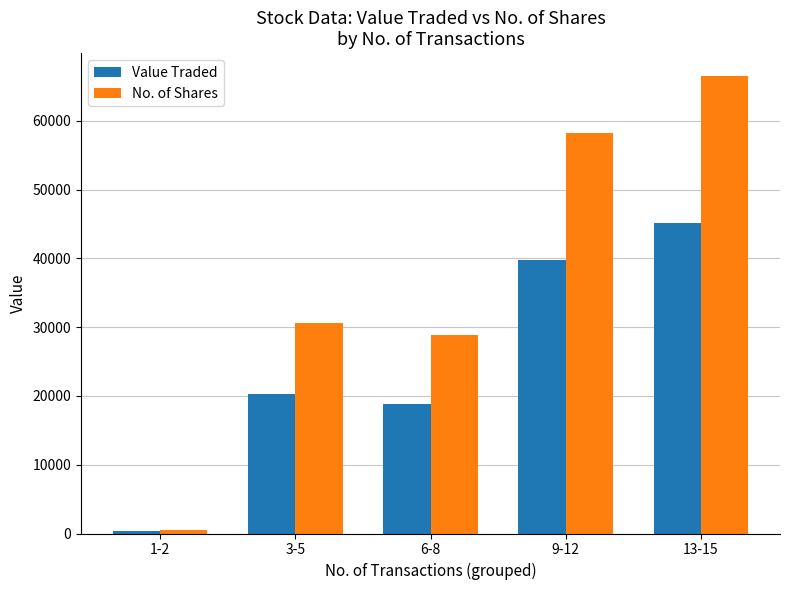

What is the sum of the Value Traded values at 3-5 and 9-12?

59953